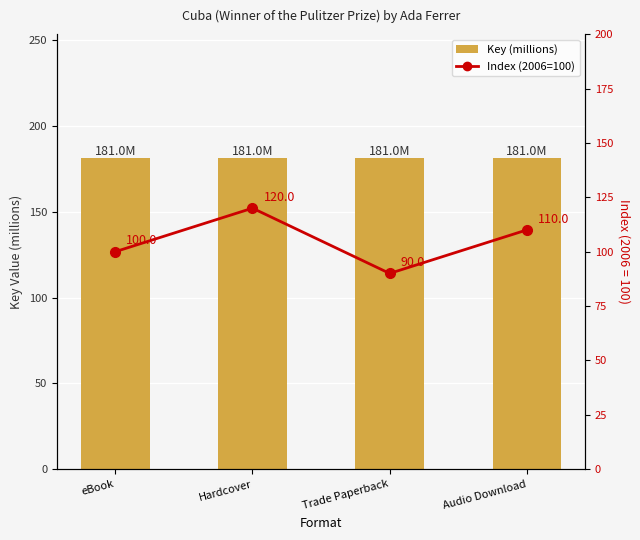

Rank the series by their average value, from lowest to highest.

Index (2006=100), Key (millions)